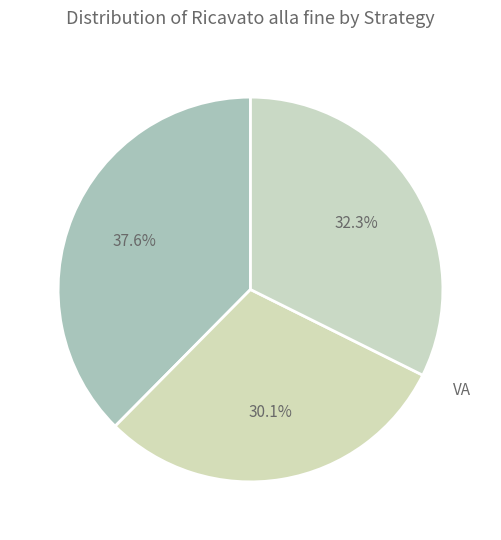

To the nearest percent, what portion does DCA represent?

38%